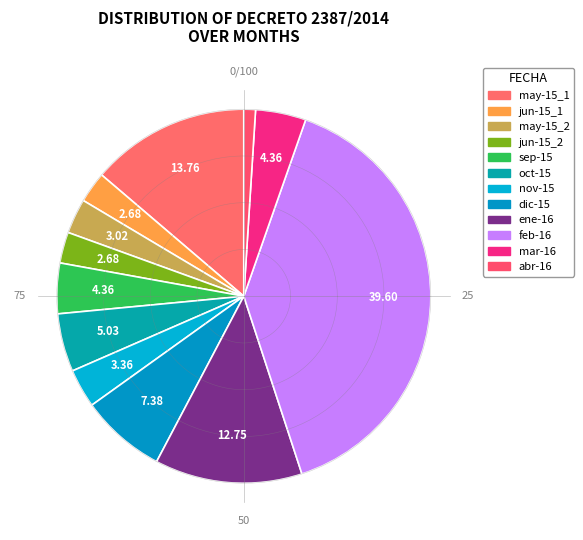

Which slice is the largest?

feb-16